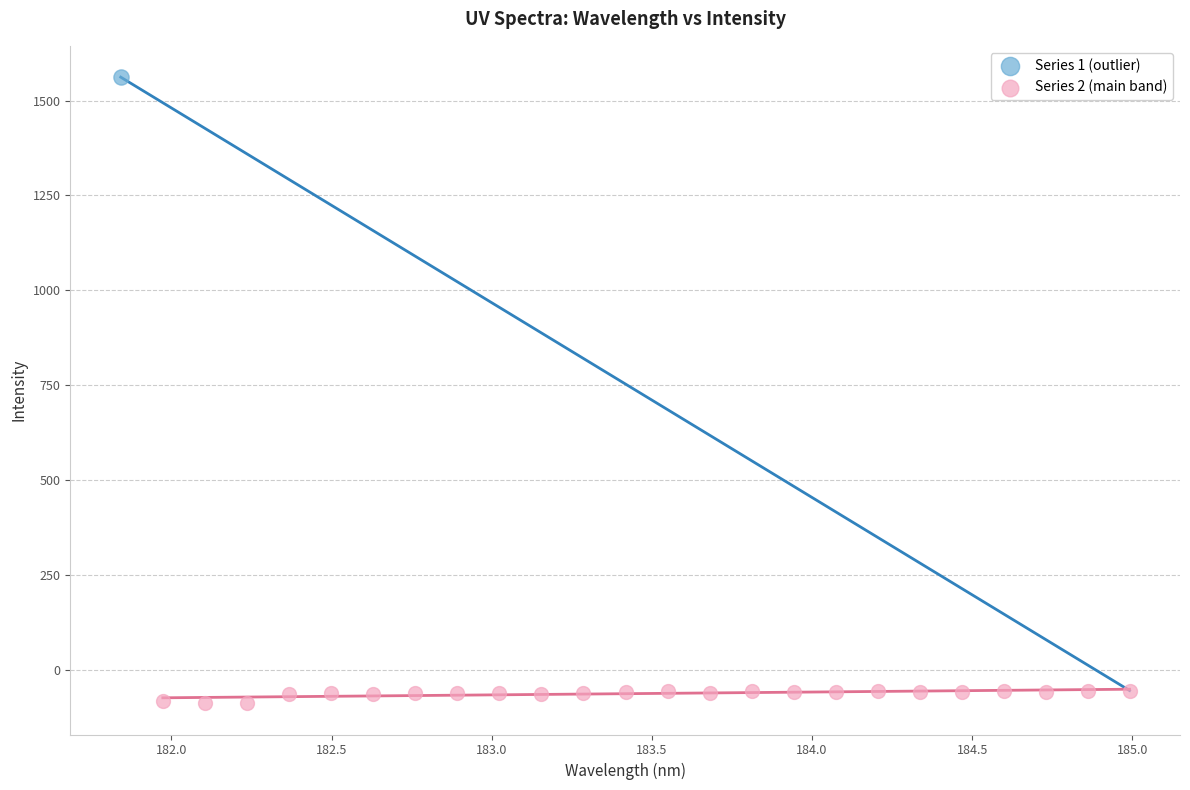

What are all the series names shown in the legend?

Series 1 (outlier), Series 2 (main band)